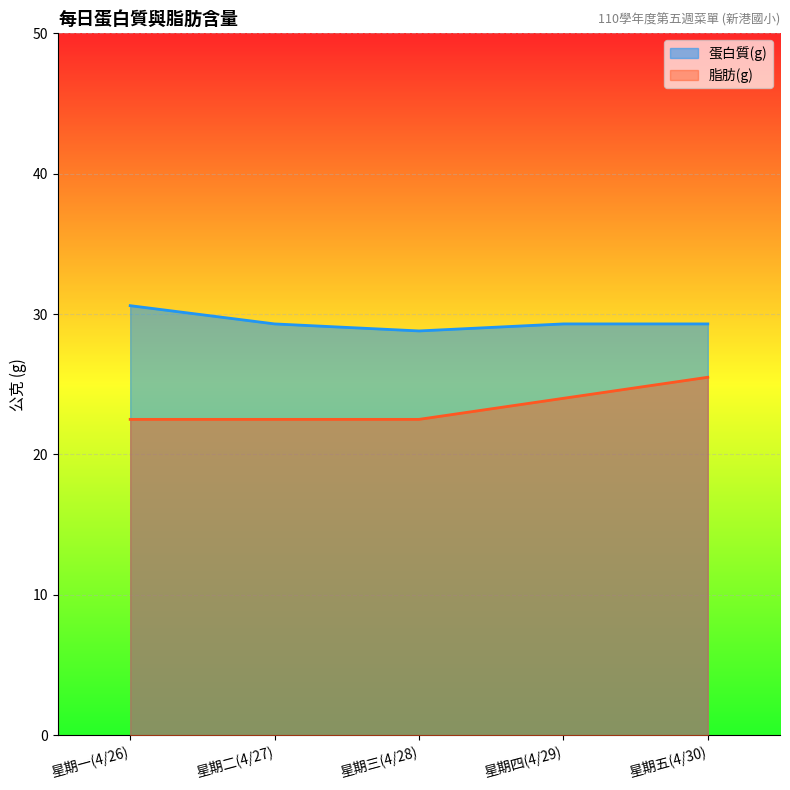

At which category does 蛋白質(g) reach its first local valley?

星期三(4/28)